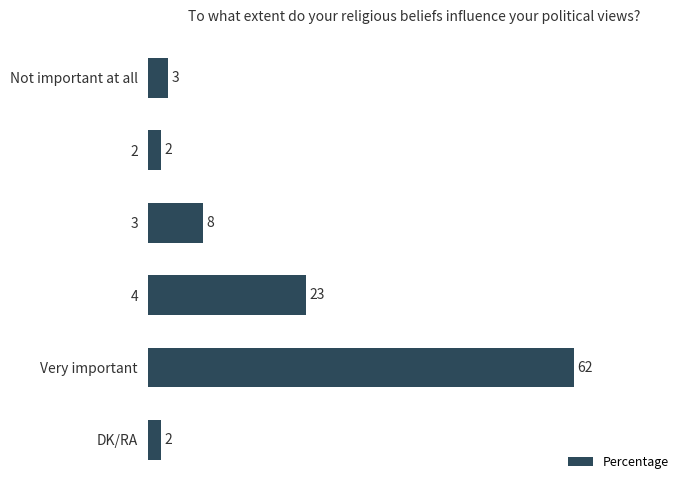

Which category has the highest value across all series?

Very important